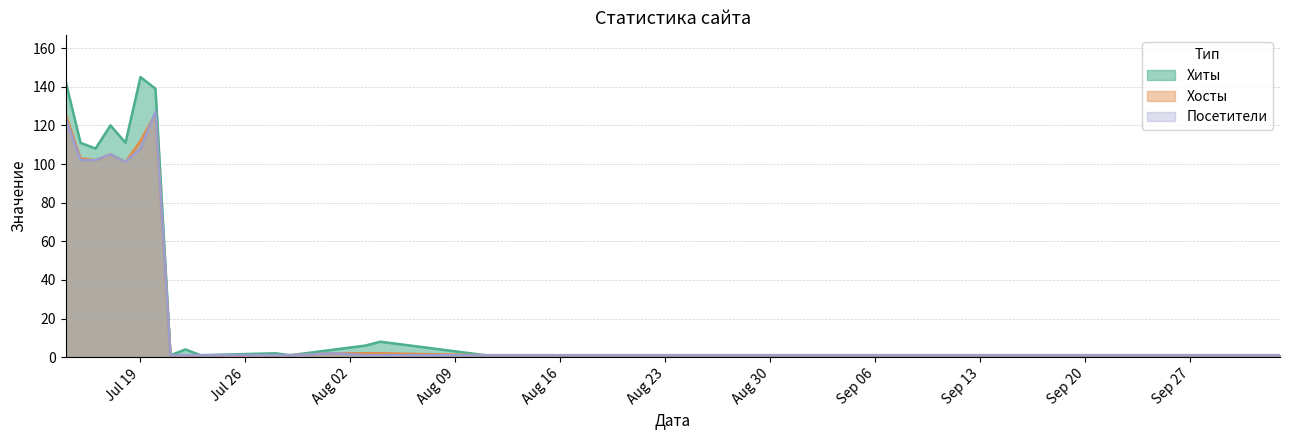

What is the sum of the Посетители values at 2016-07-21 and 2016-07-23?

2